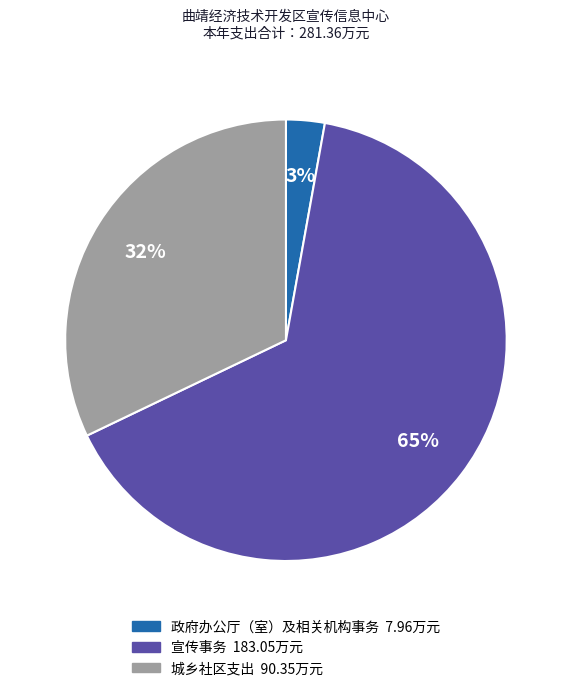

Is there any slice that represents more than half of the pie?

Yes